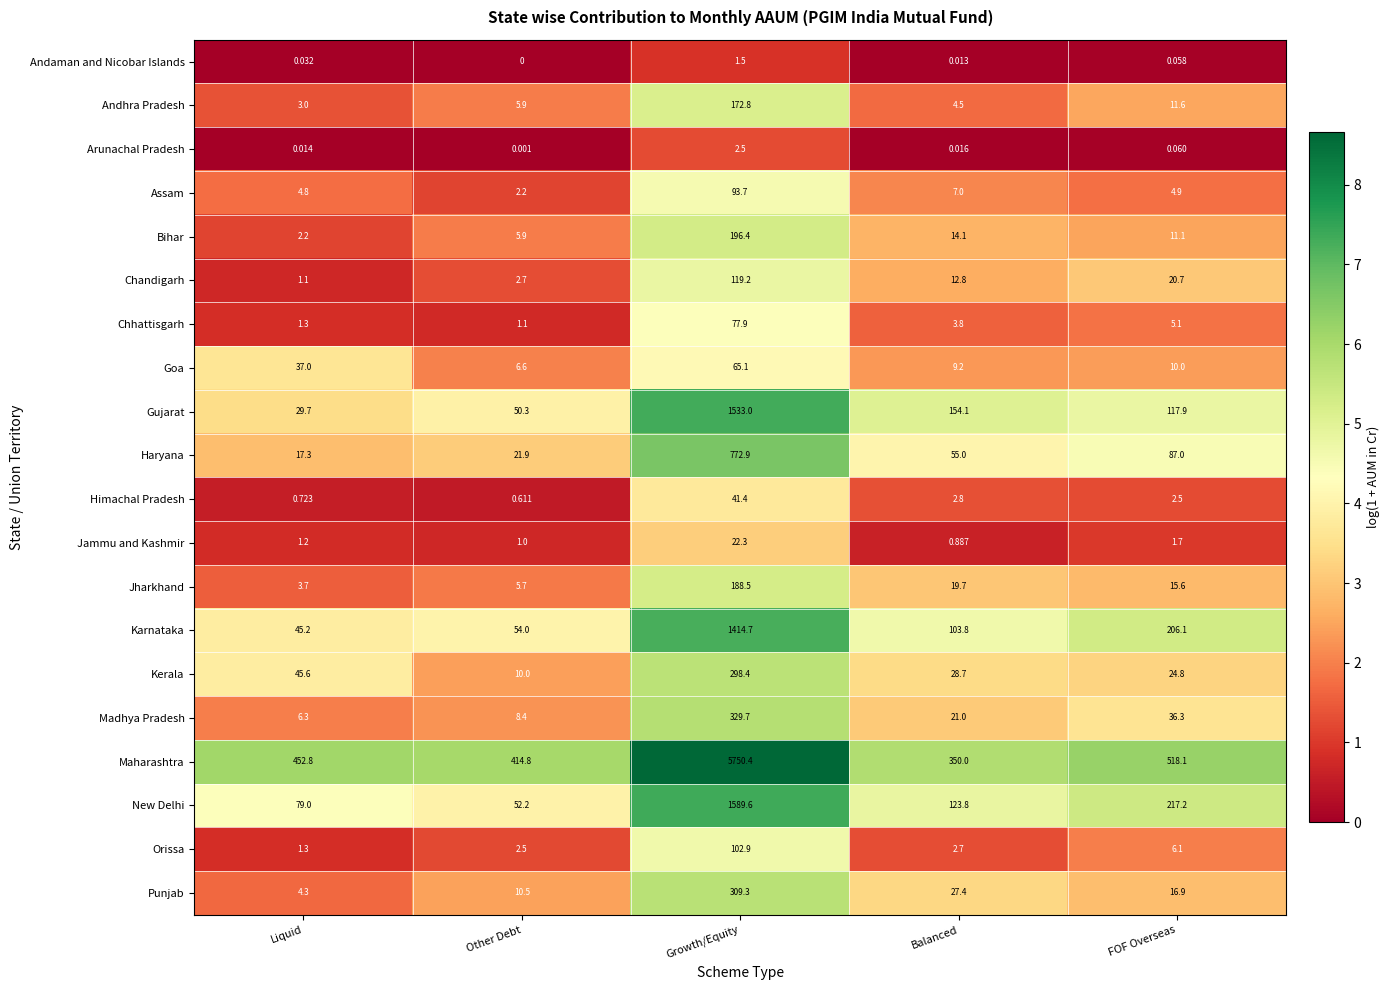

Which label corresponds to the smallest value in the chart?

Other Debt